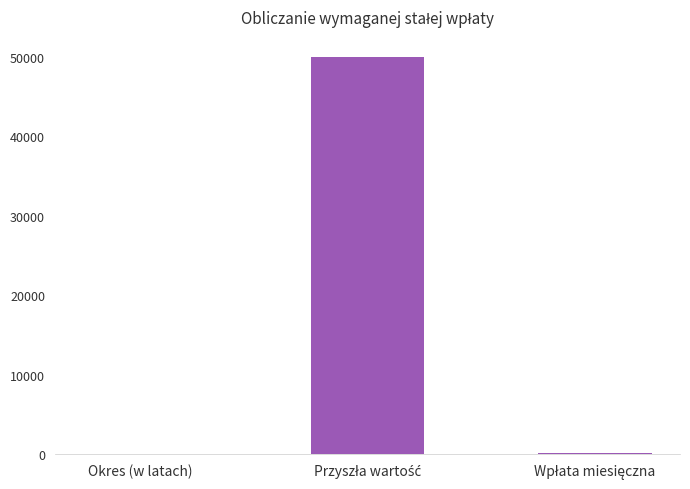

How many series are shown in this chart?

1